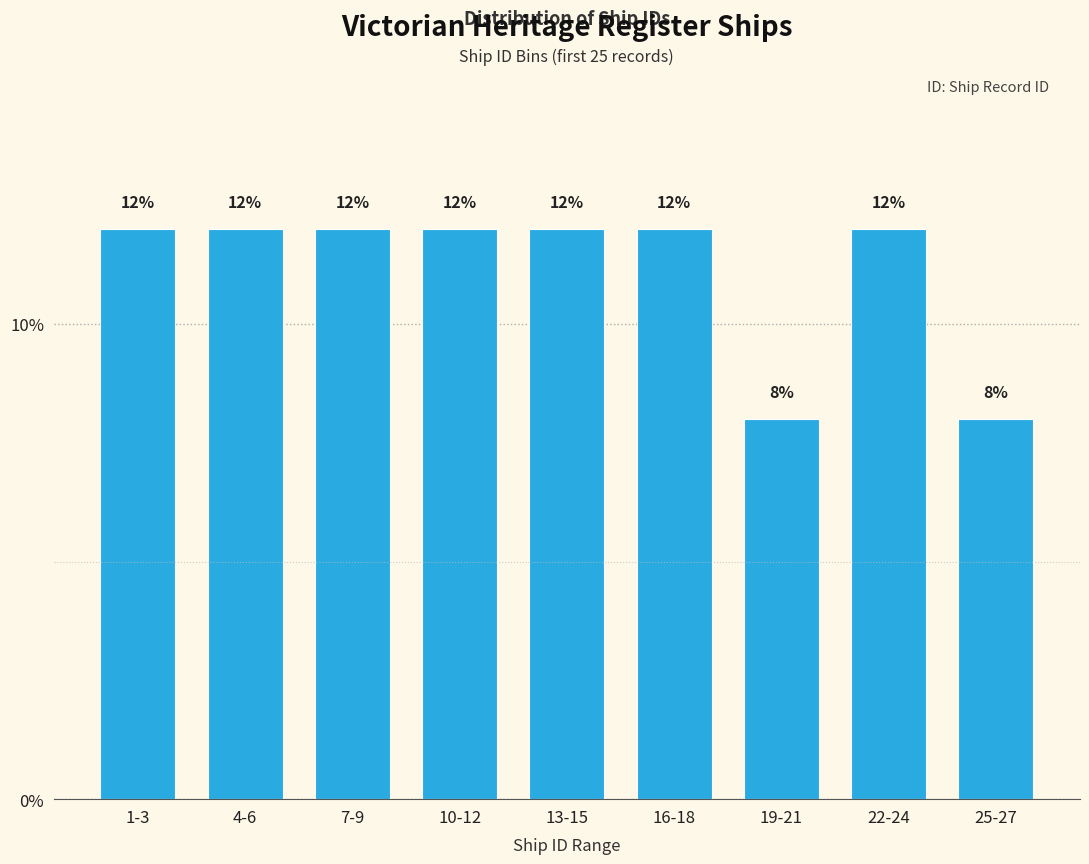

Reading left to right, list all the values displayed in this chart.

1-3=12	4-6=12	7-9=12	10-12=12	13-15=12	16-18=12	19-21=8	22-24=12	25-27=8